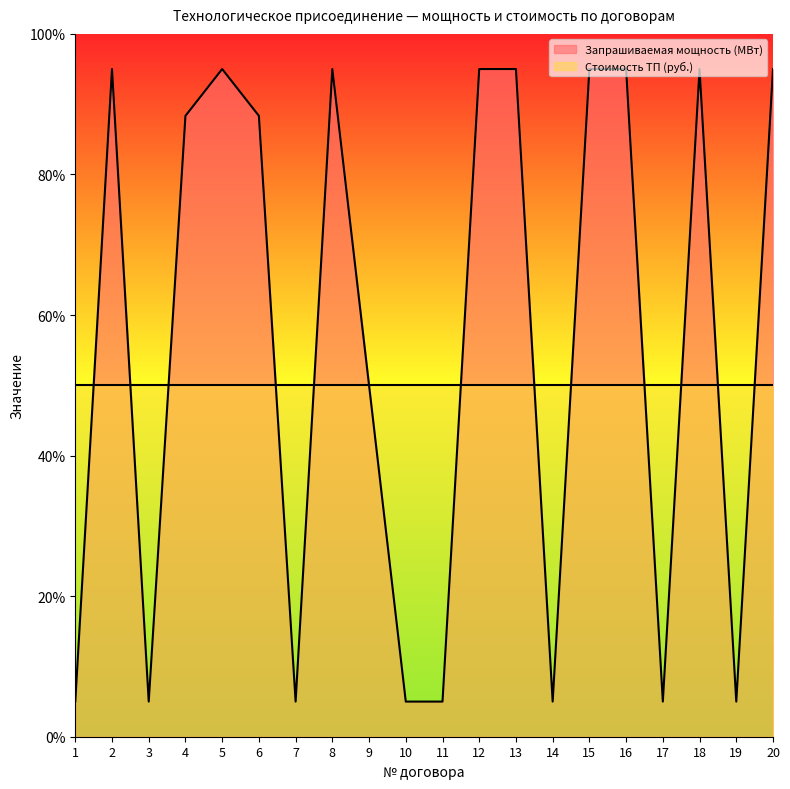

What is the maximum value shown in the chart?

95.0